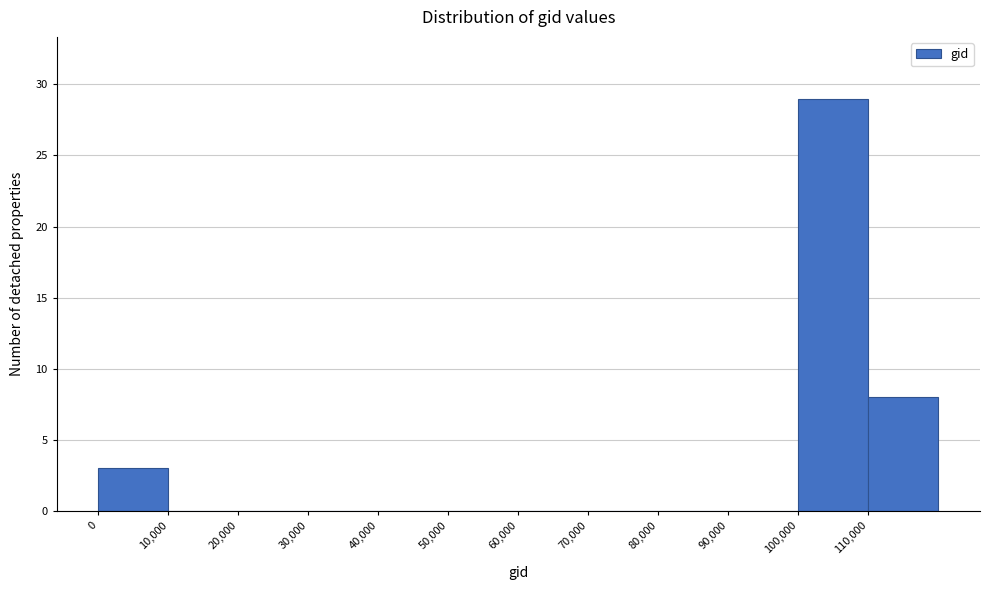

How tall is the bar that spans 100000 to 110000 on the x-axis? The values are not printed on the chart, so give them approximately, as read against the axis.

29